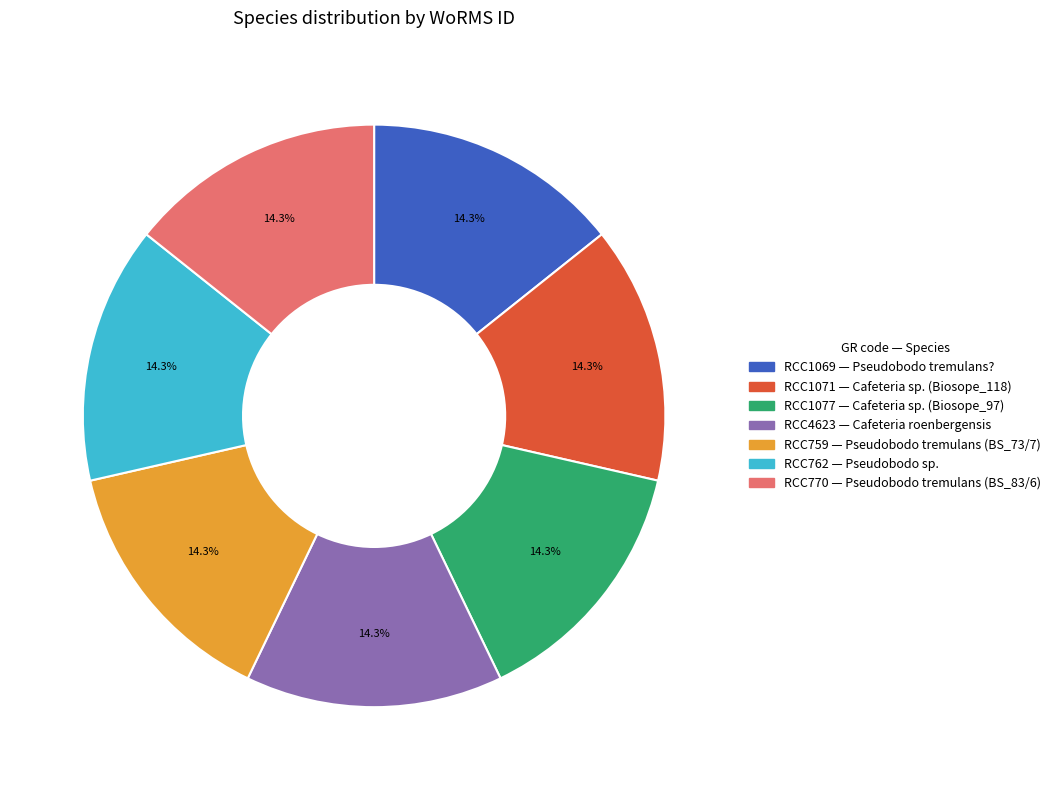

Does any single category account for the majority?

No